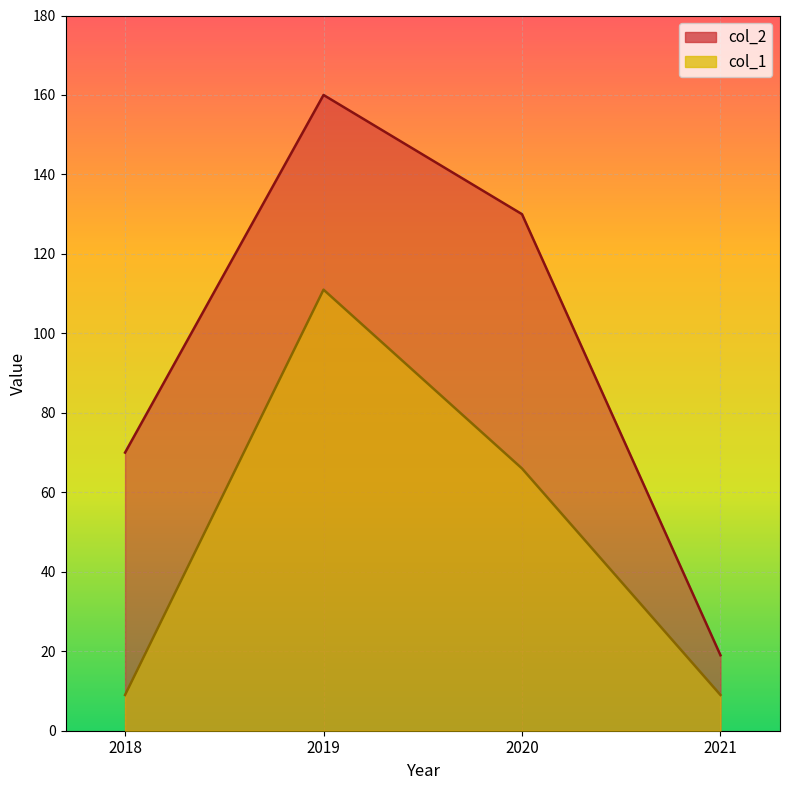

Is it true that col_2 equals 130 at 2020?

True